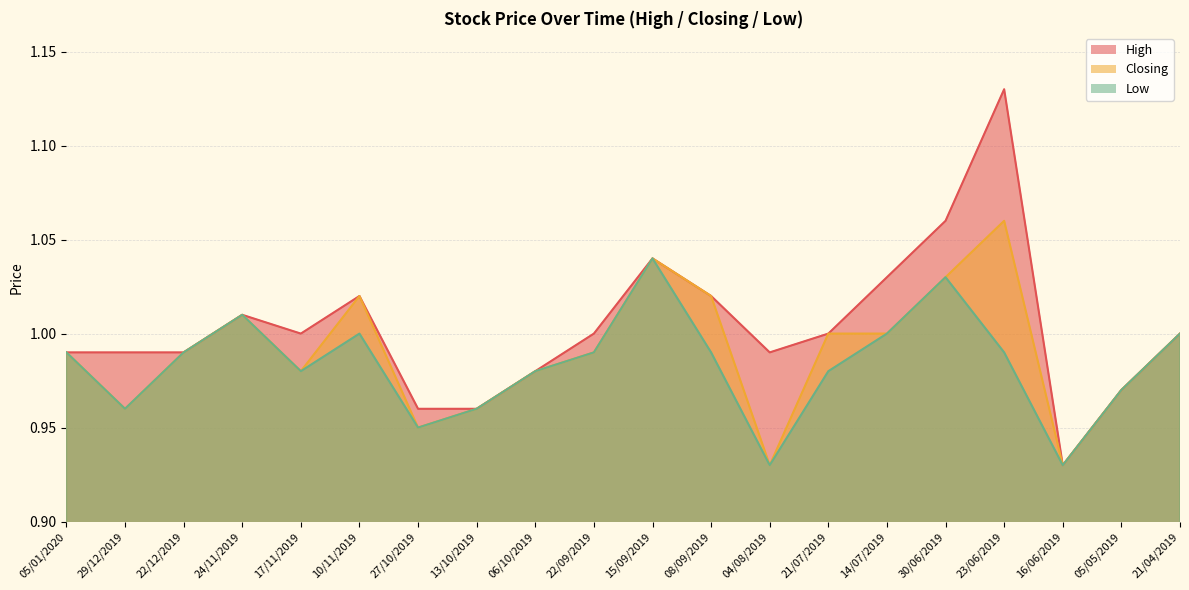

Which series has the largest range (max minus min)?

High